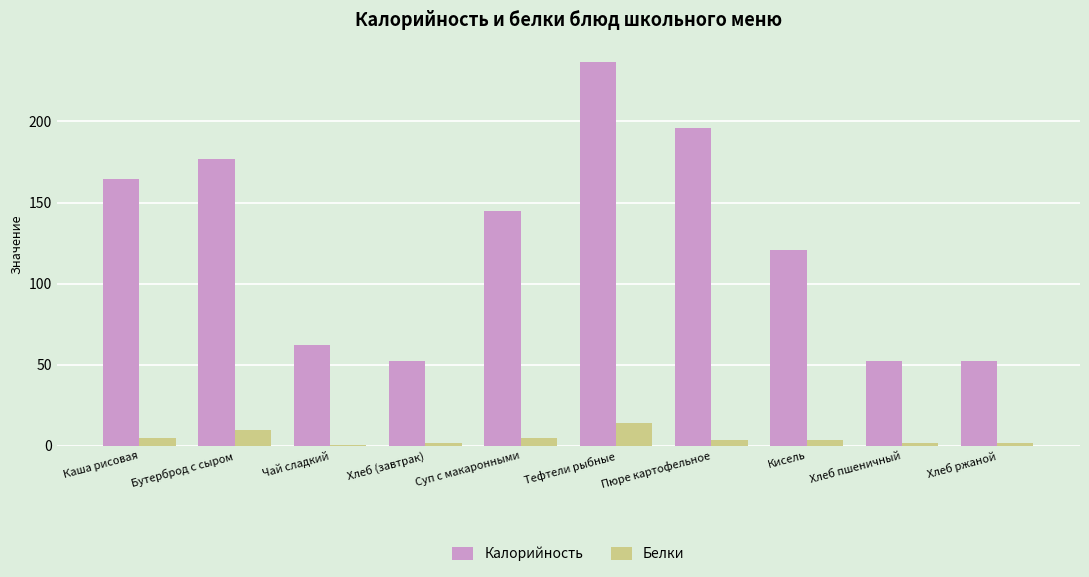

Which category has the highest value in the Белки series?

Тефтели рыбные